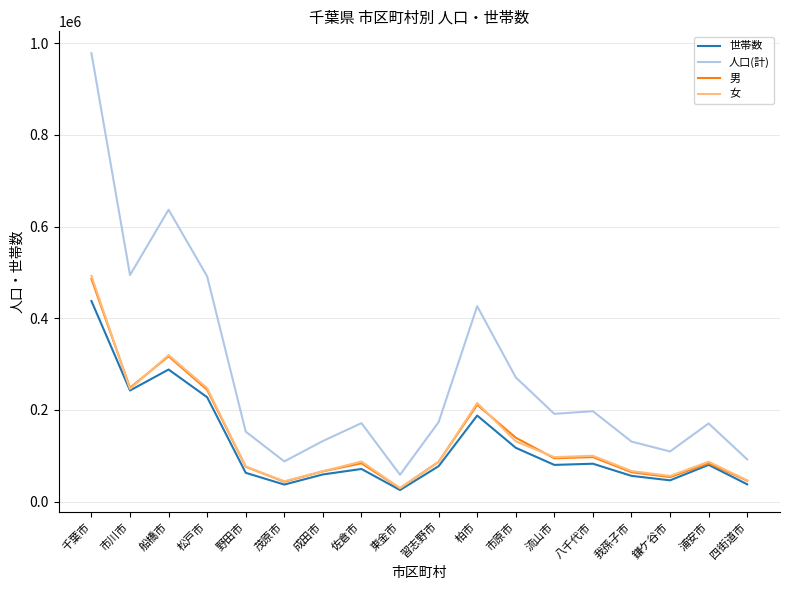

True or false: 女 and 人口(計) cross at least once.

False